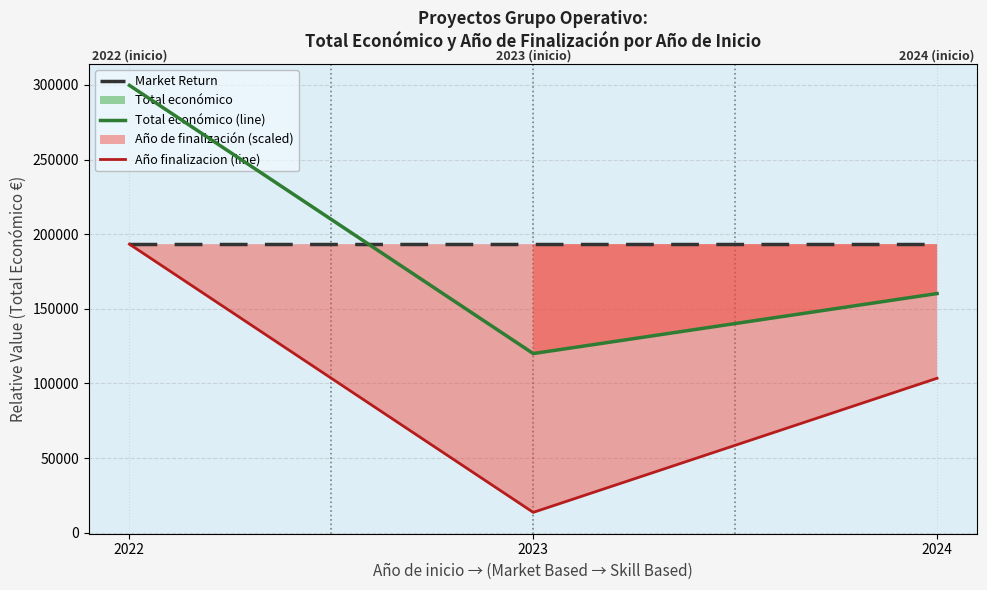

The Año finalizacion (line) series shows 39326.7 at 2022. True or false?

False